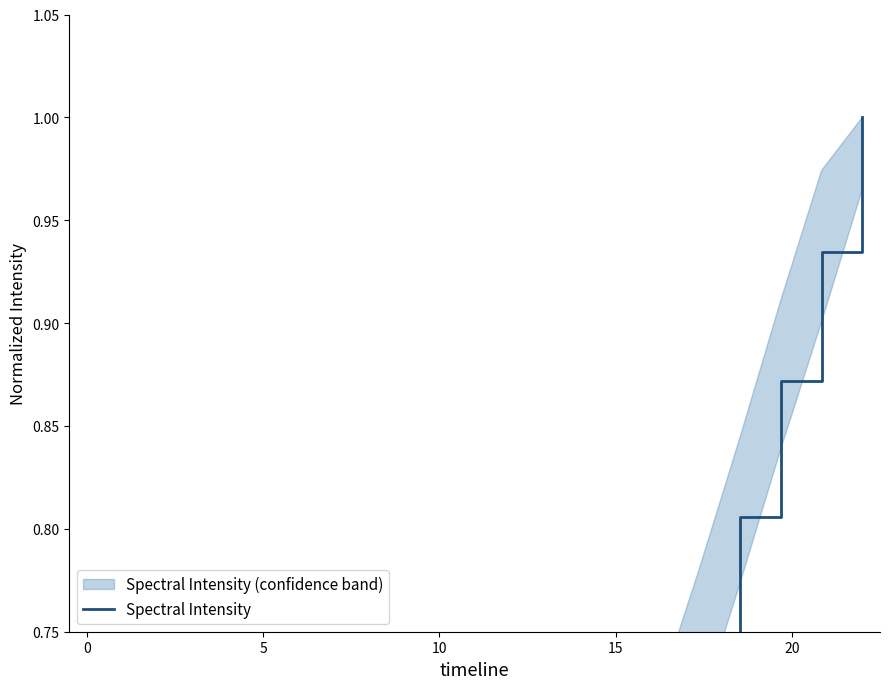

What is the difference between the maximum and minimum values?

1.0